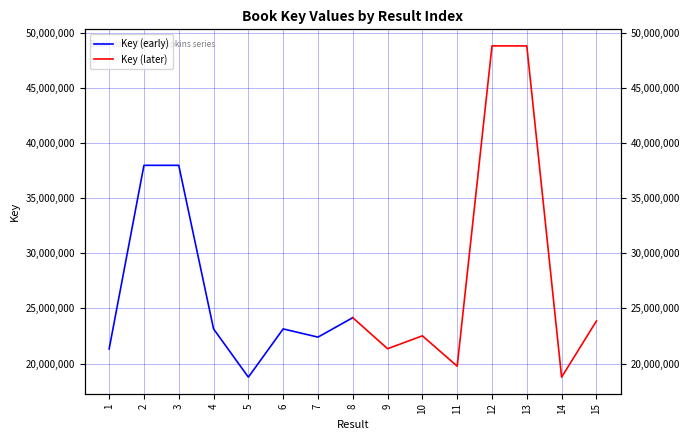

Does the chart have visible grid lines?

Yes